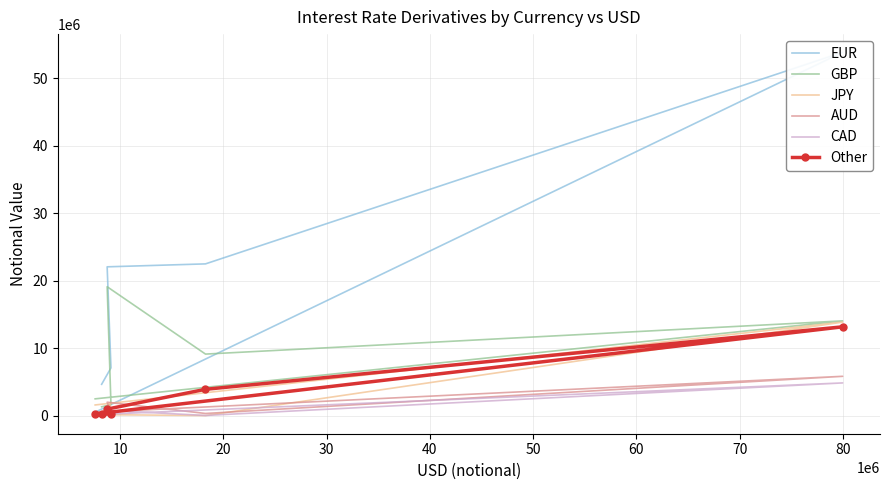

Where does the GBP series first go above 9122569?

10